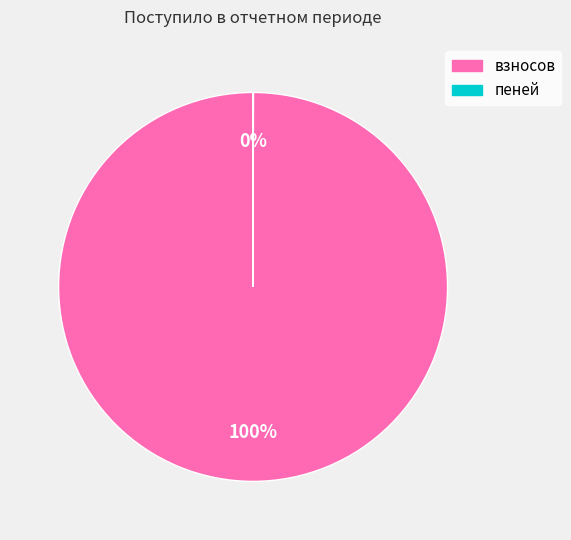

Which category has the biggest portion of the pie?

взносов